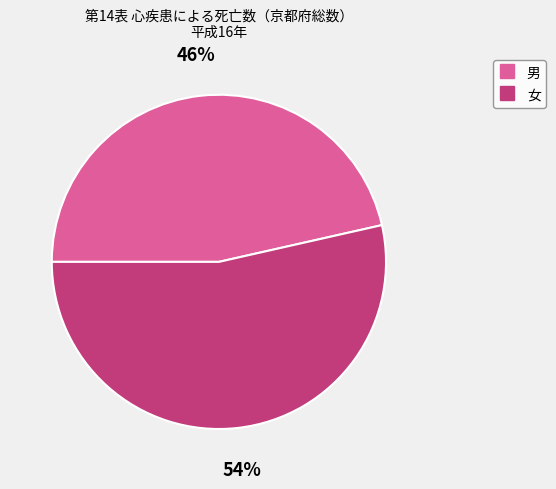

Rank the categories by value from highest to lowest.

女, 男